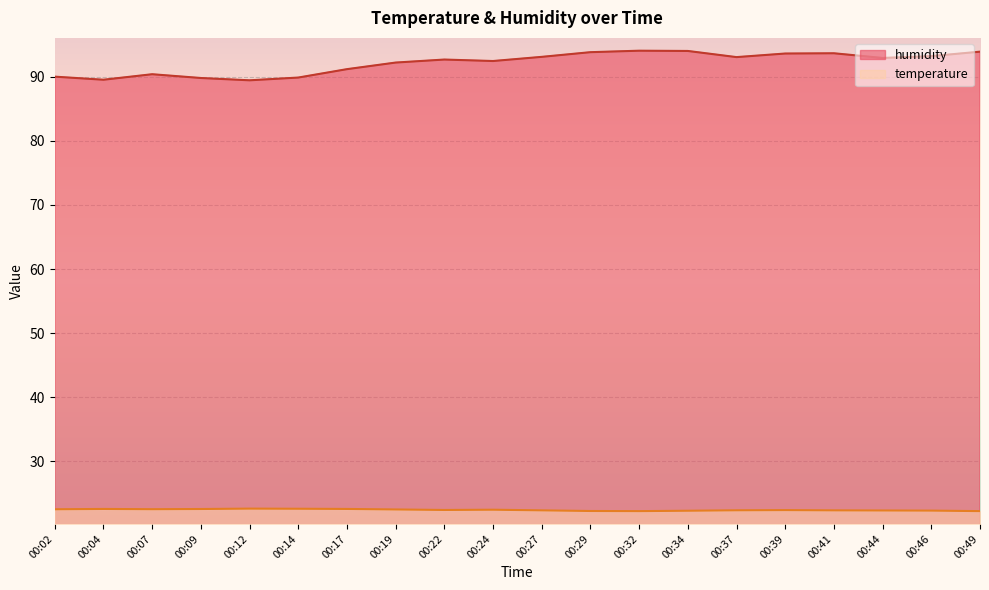

Which series has the widest spread of values?

humidity